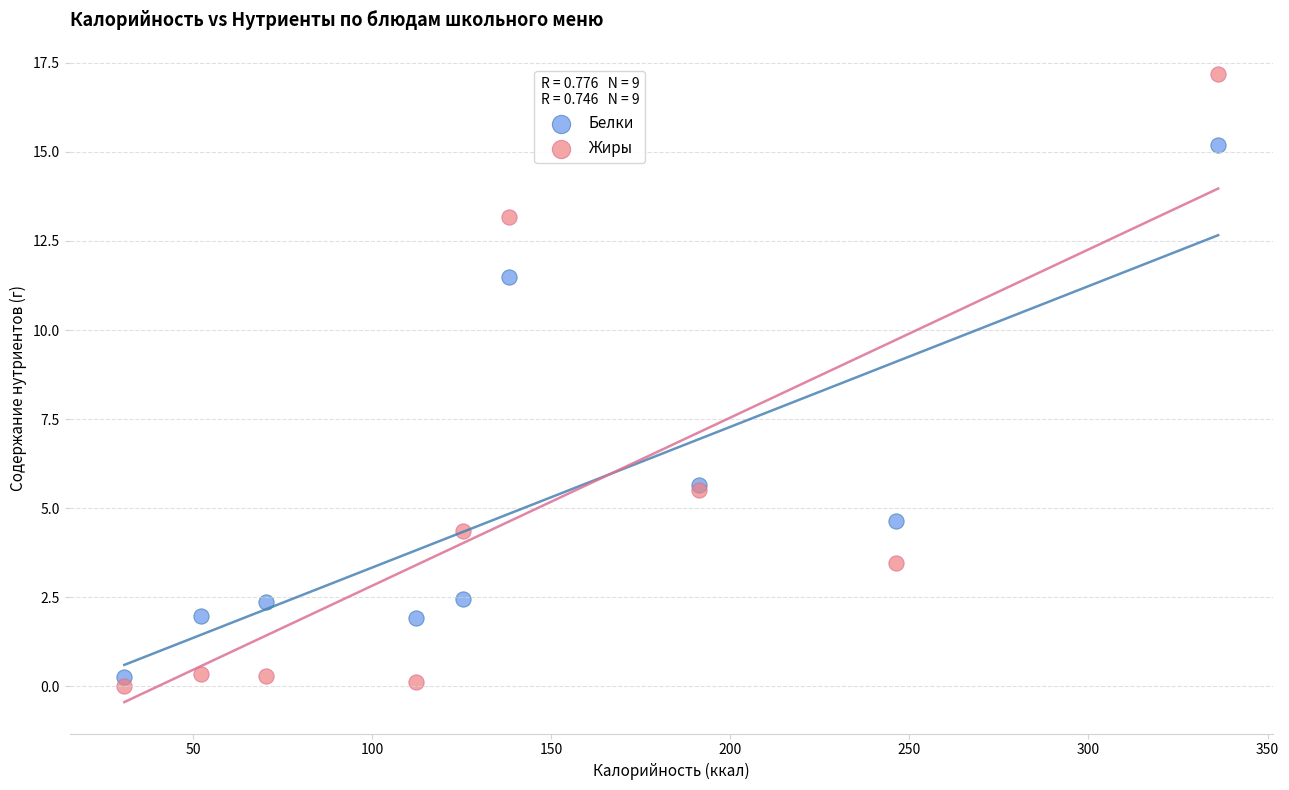

Which series reaches the maximum Y coordinate?

Жиры